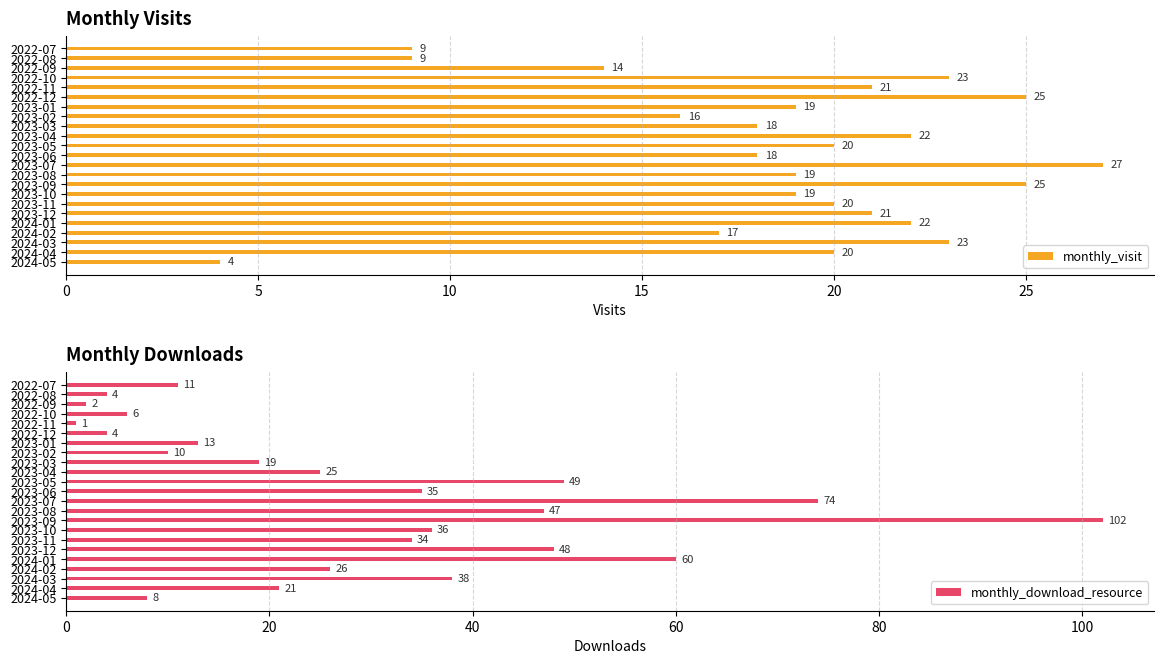

Which series has the largest total across all categories?

monthly_download_resource